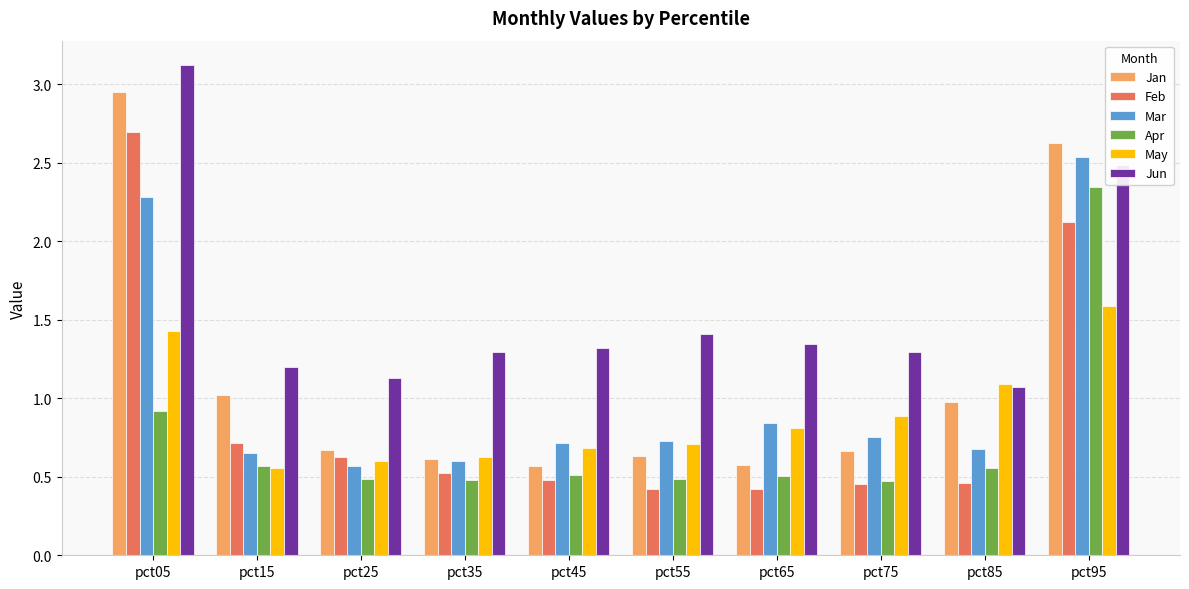

What is the total value across all series at pct75?

4.5